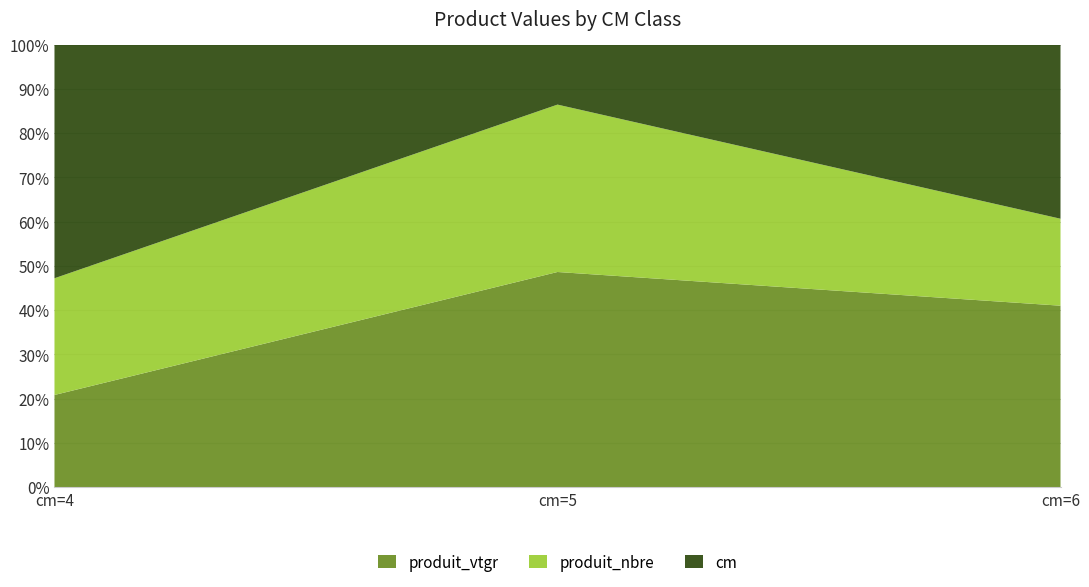

Reading left to right, list all the values displayed in this chart.

produit_vtgr: cm=4=1.6	cm=5=18.0	cm=6=6.3
produit_nbre: cm=4=2.0	cm=5=14.0	cm=6=3.0
cm: cm=4=4.0	cm=5=5.0	cm=6=6.0